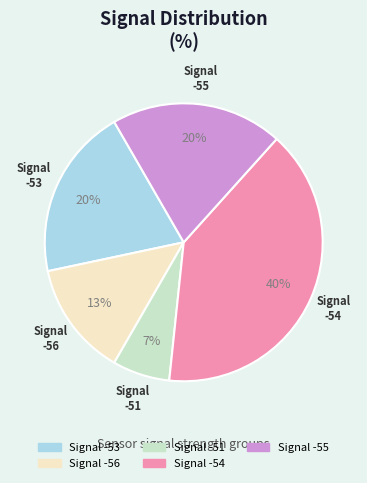

To the nearest percent, what is the average slice percentage?

20%